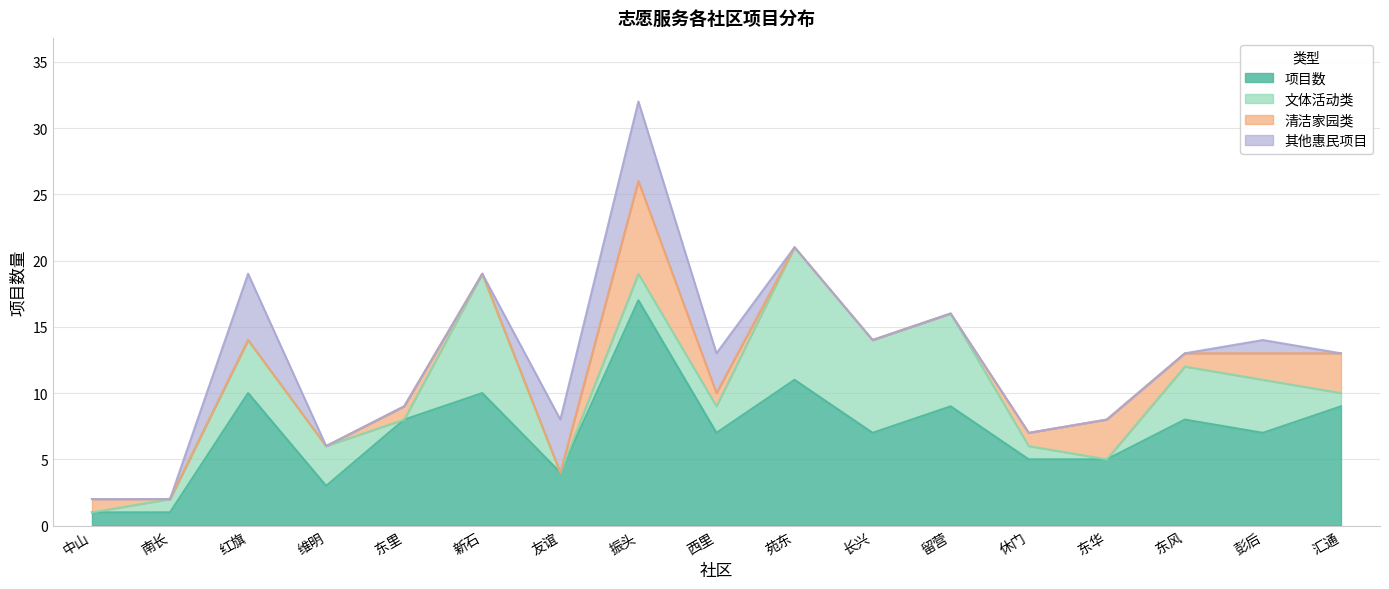

What is the sum of all 项目数 values?

122